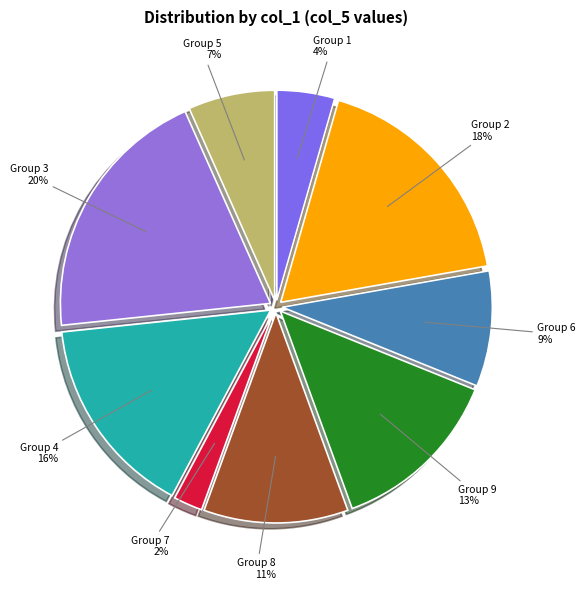

To the nearest percent, what is the average slice percentage?

11%